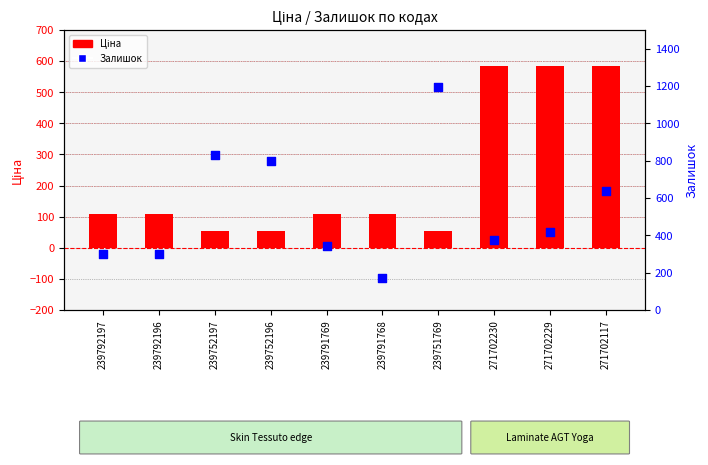

Which series contains the lowest Y value?

Ціна